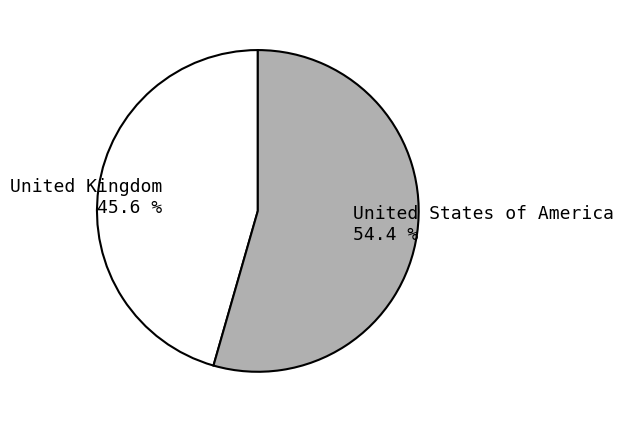

To the nearest percent, what is the difference between the largest and smallest slice percentages?

9%